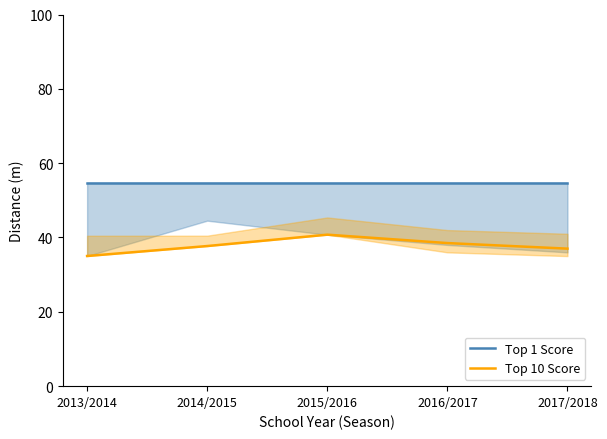

What are all the series names shown in the legend?

Top 1 Score, Top 10 Score